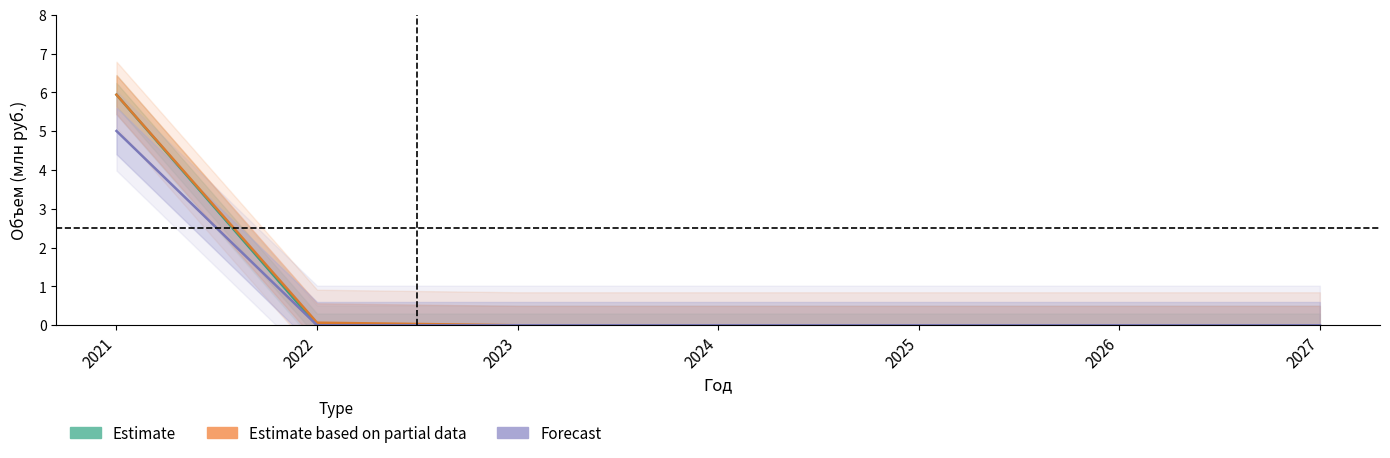

Reading right to left, transcribe all the data shown in this chart.

Финансирование (план): 0.0	0.0	0.0	0.0	0.0	0.0	5.9
Финансирование (корр.): 0.0	0.0	0.0	0.0	0.0	0.1	5.9
Освоение: 0.0	0.0	0.0	0.0	0.0	0.0	5.0